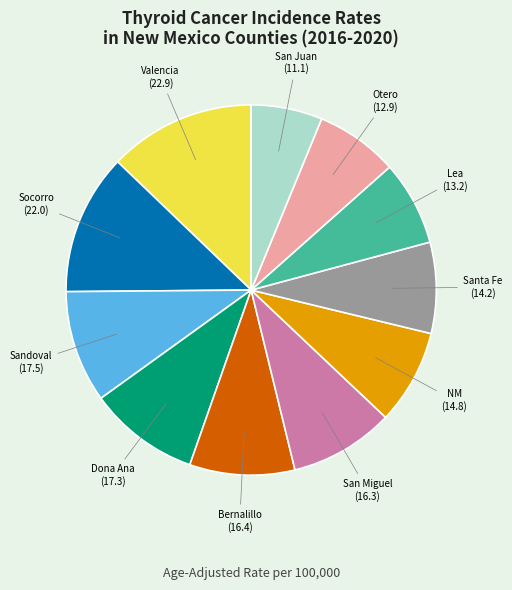

Is there any slice that represents more than half of the pie?

No